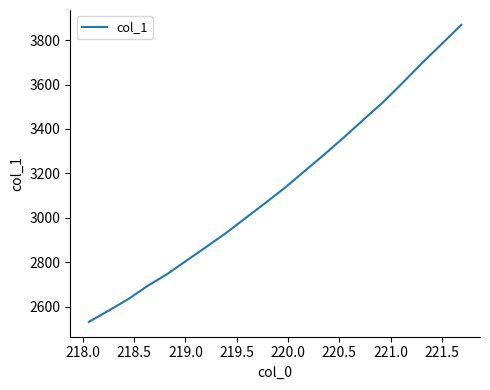

Does the chart have visible grid lines?

No